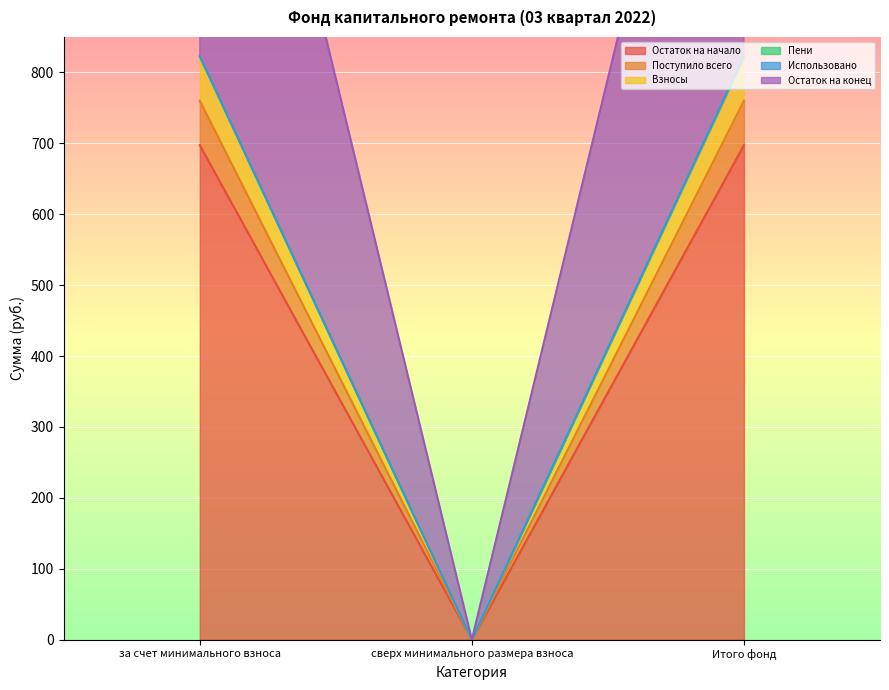

How many values in Остаток на конец are above zero?

2